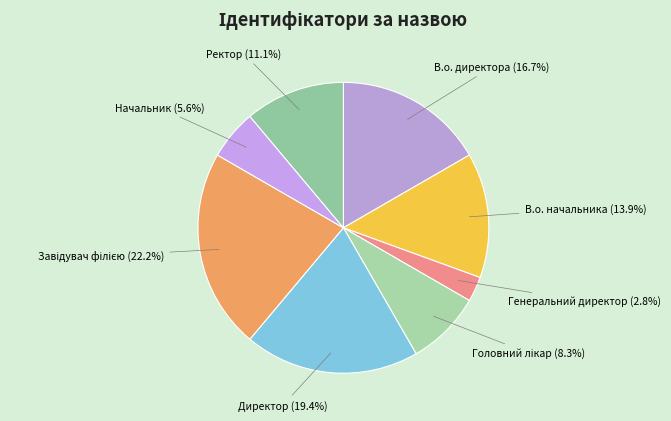

Which category has the smallest portion of the pie?

Генеральний директор